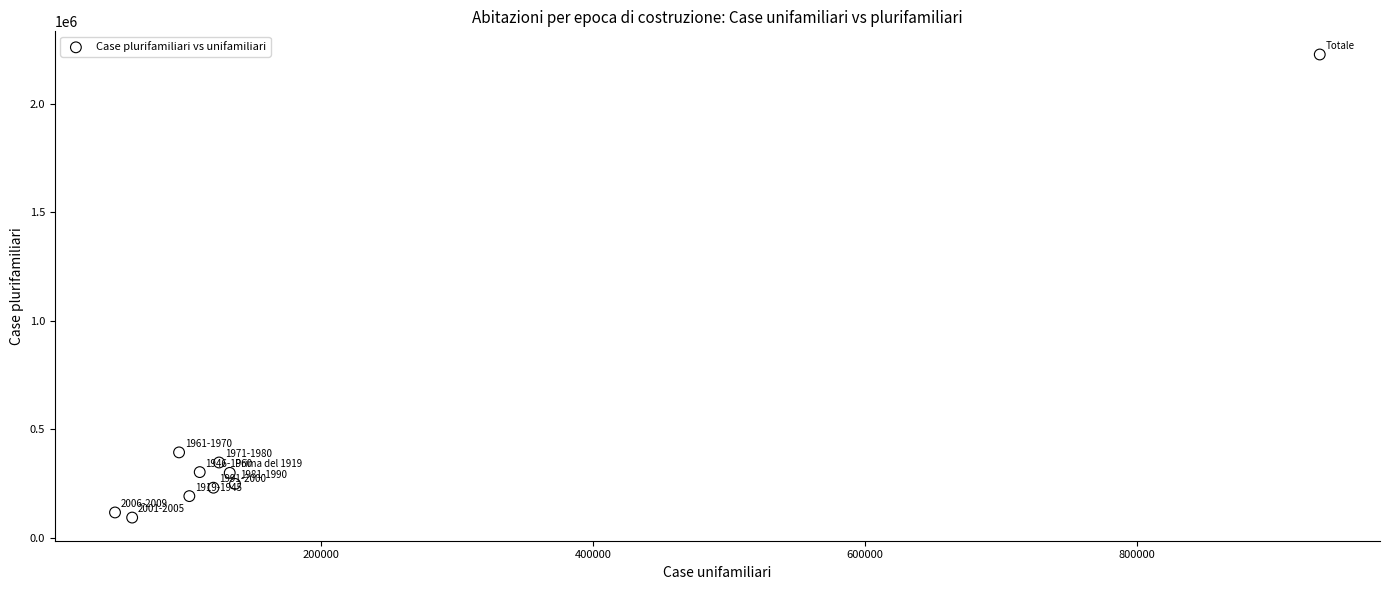

What Y value in the scatter plot is closest to 1160357?

393905